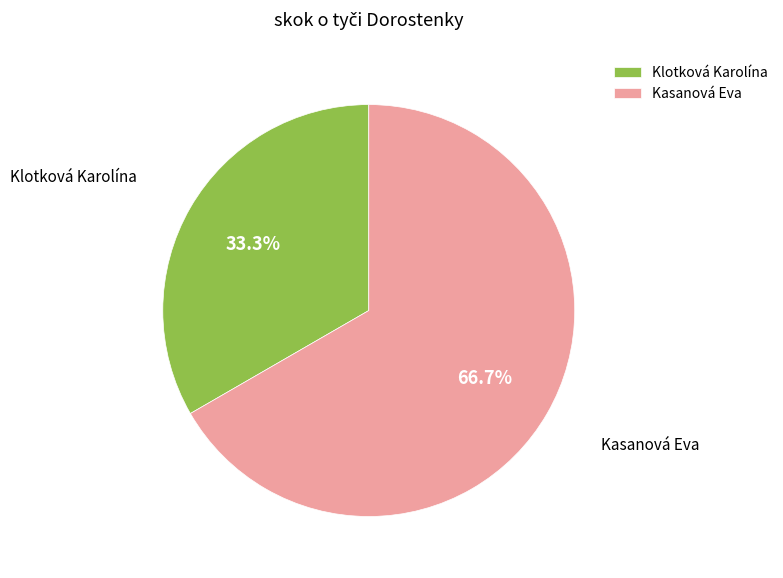

What percentage is the Kasanová Eva slice, to the nearest percent?

67%